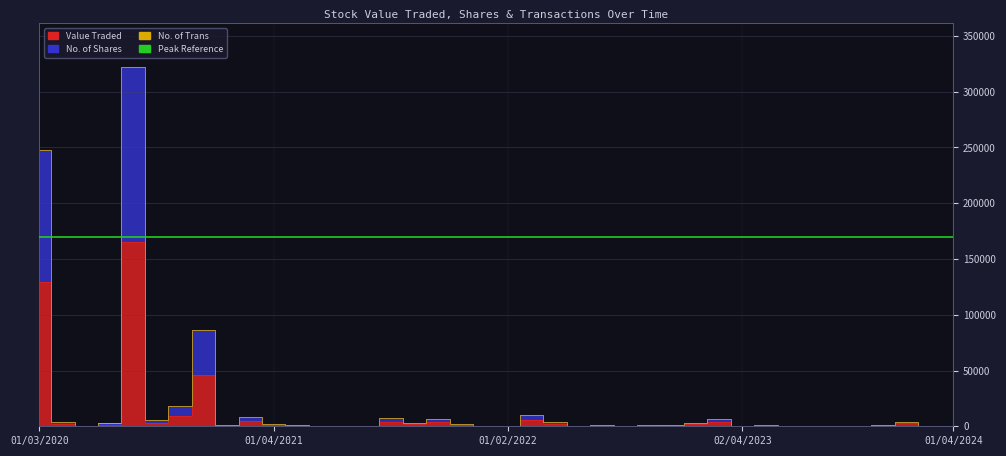

What is the label of the 29th point from the right?

02/05/2021